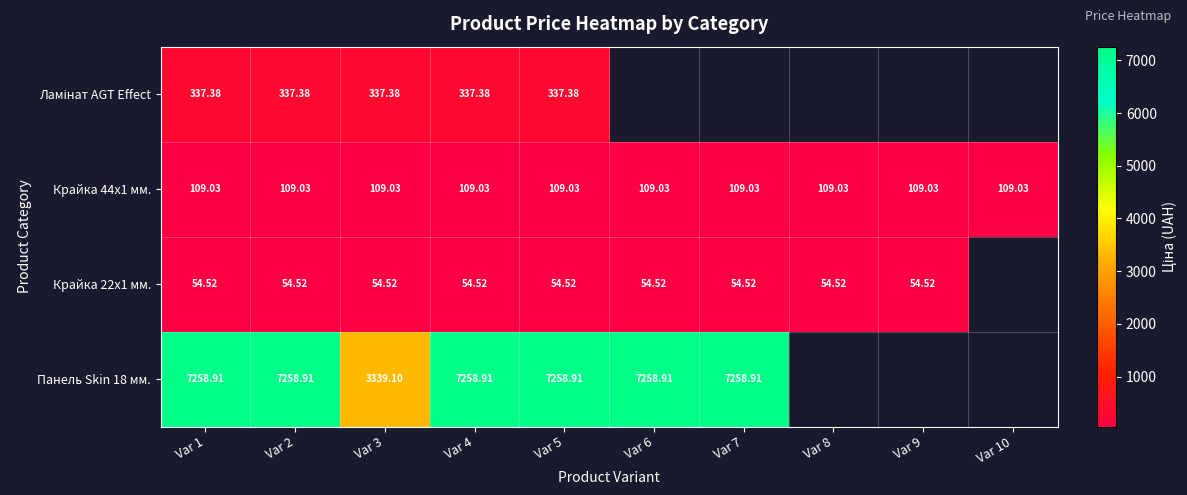

What is the sum of all Крайка 44x1 мм. values?

1090.3